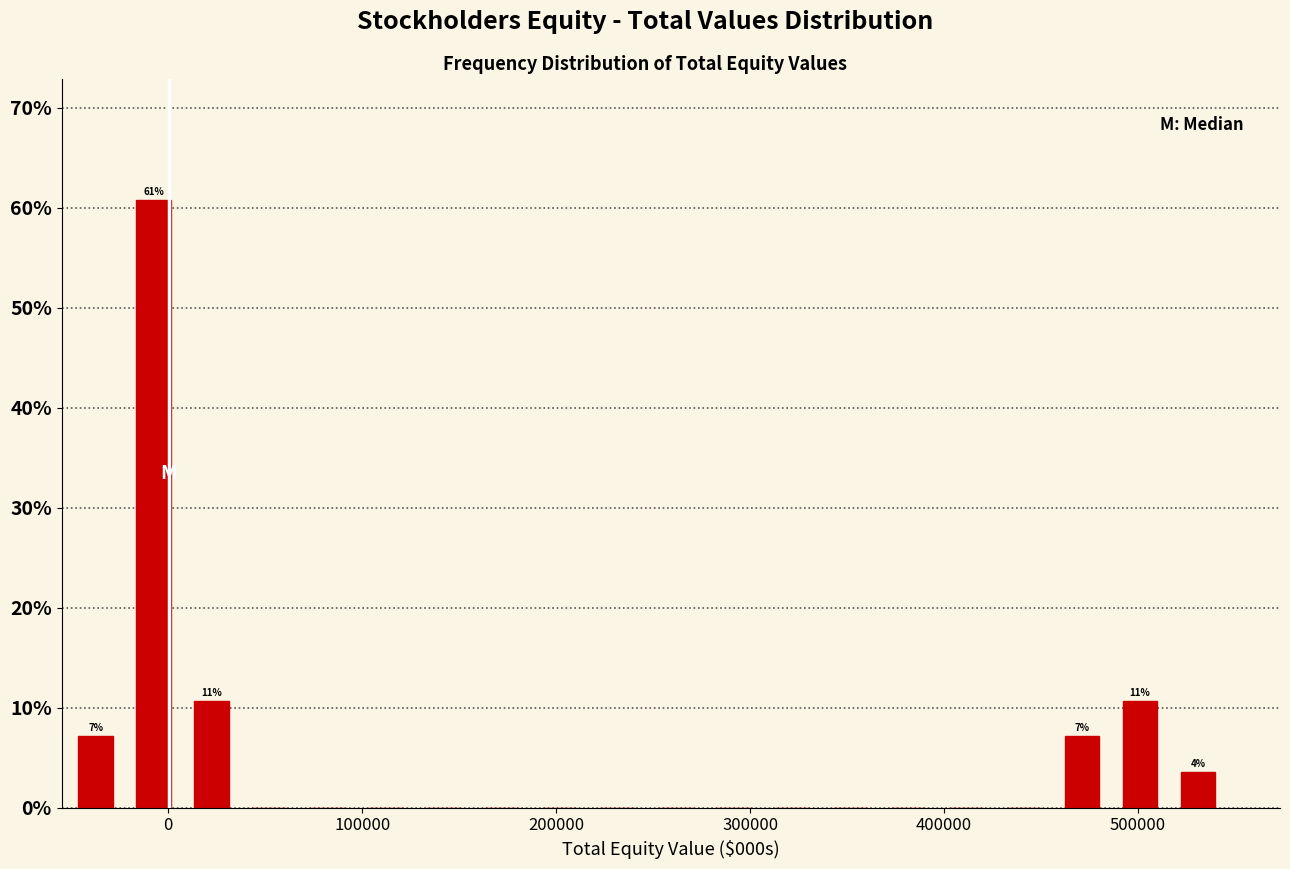

Around what value on the x-axis is the tallest bar? Give the approximate position of its centre, as read against the axis.

-10000